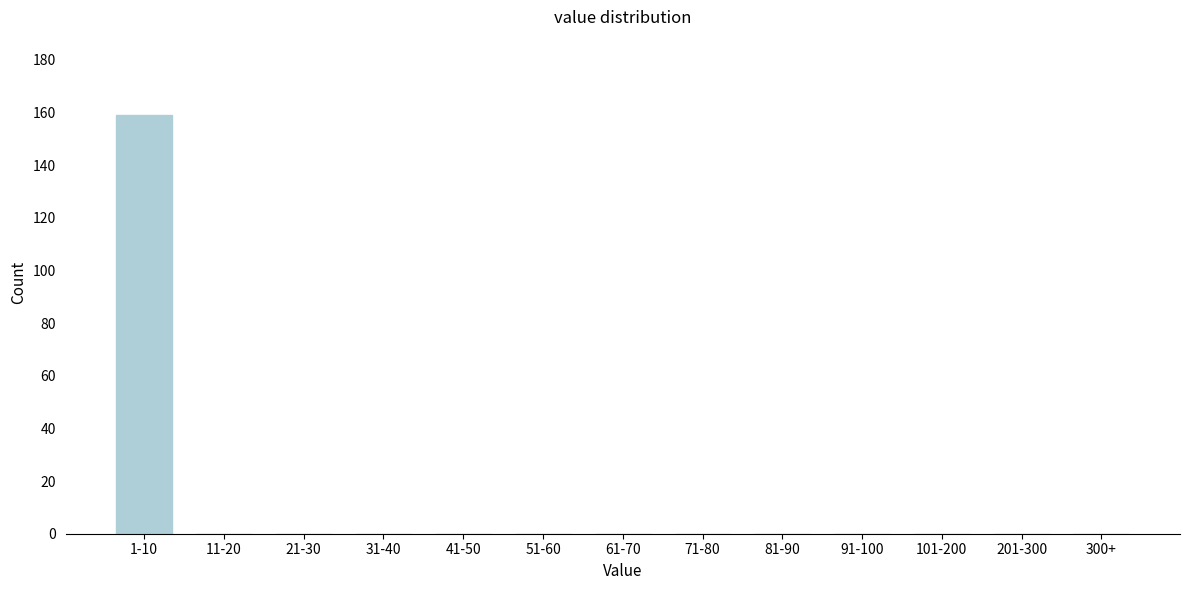

Reading left to right, transcribe all the data shown in this chart.

1-10=159	11-20=0	21-30=0	31-40=0	41-50=0	51-60=0	61-70=0	71-80=0	81-90=0	91-100=0	101-200=0	201-300=0	300+=0